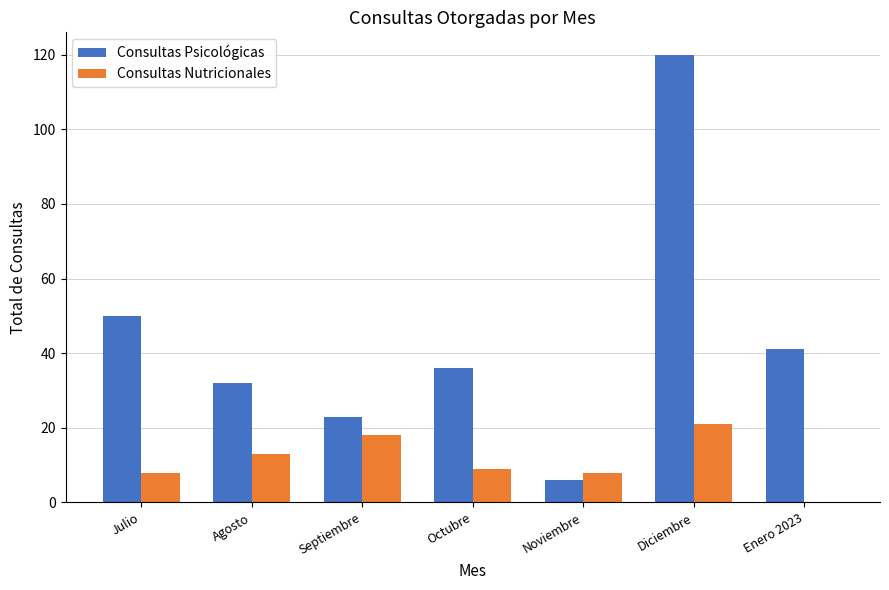

Where is Consultas Psicológicas nearest to the value 63?

Julio